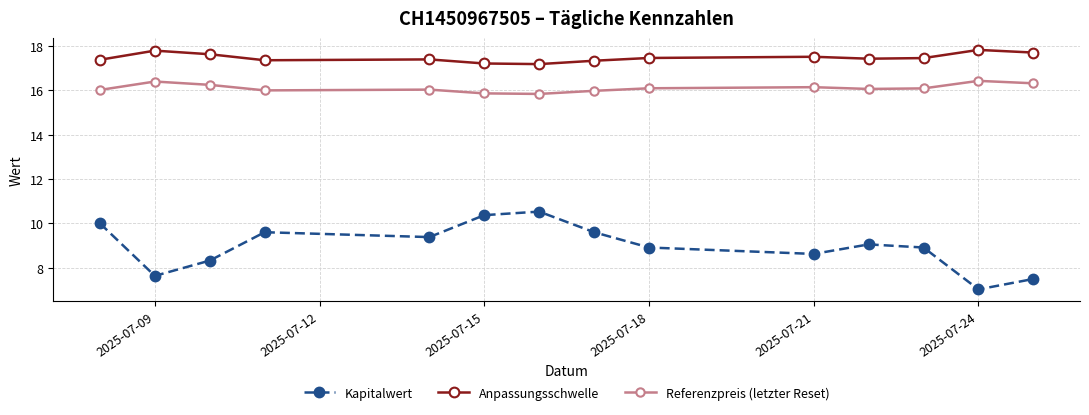

What is the minimum value shown in the chart?

7.0